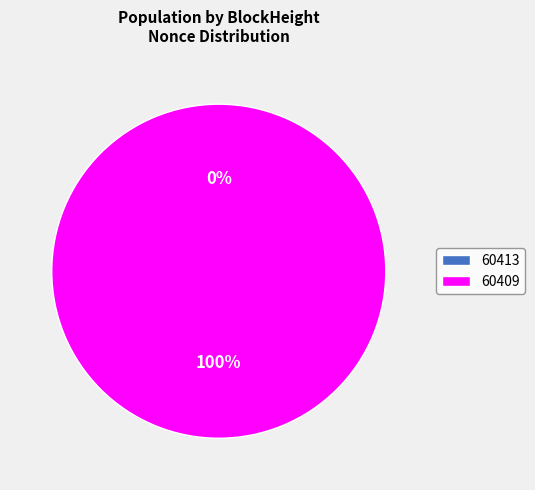

What portion of the pie excludes 60413?

100.0%